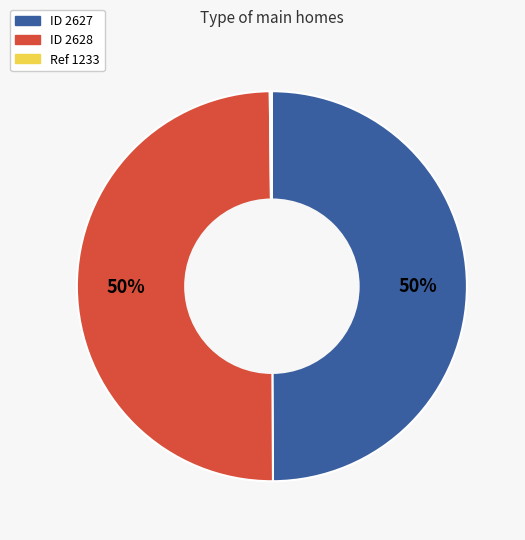

To the nearest percent, what is the difference between the largest and smallest slice percentages?

50%